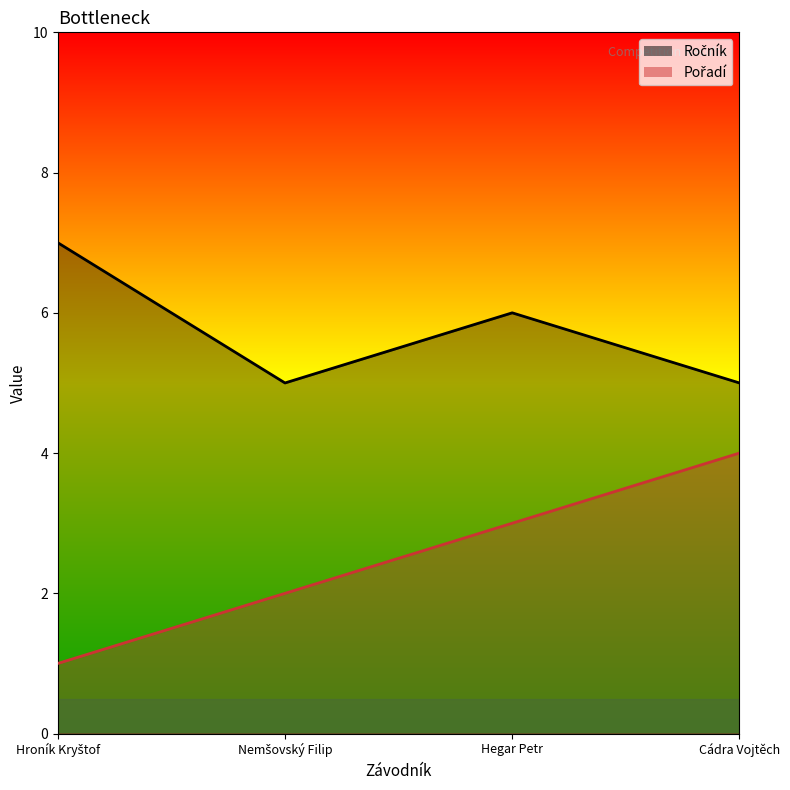

Reading left to right, list all the values displayed in this chart.

Ročník: 7	5	6	5
Pořadí: 1	2	3	4